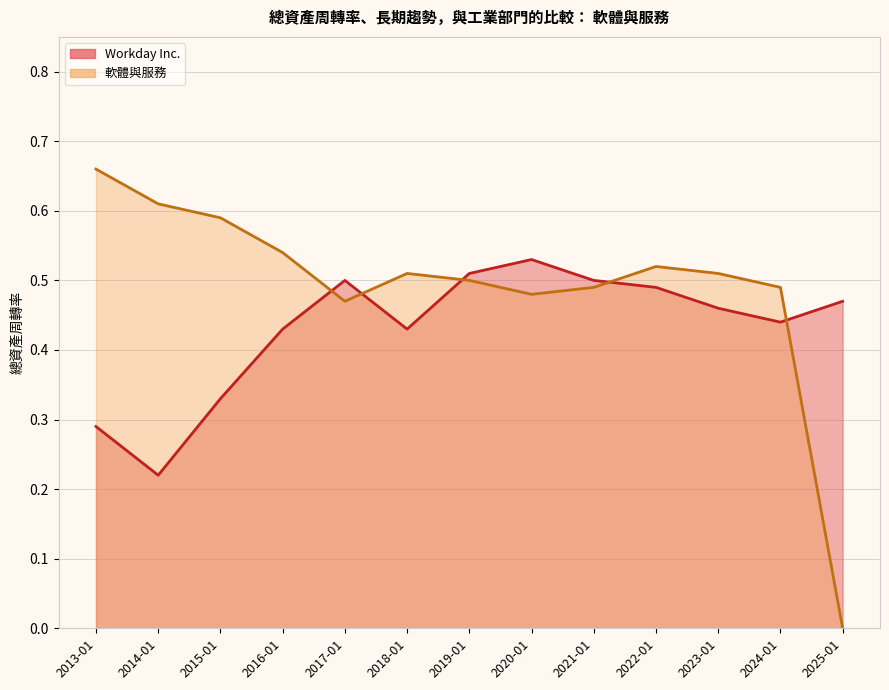

Rank the series at 2025-01-31 from lowest to highest value.

軟體與服務, Workday Inc.